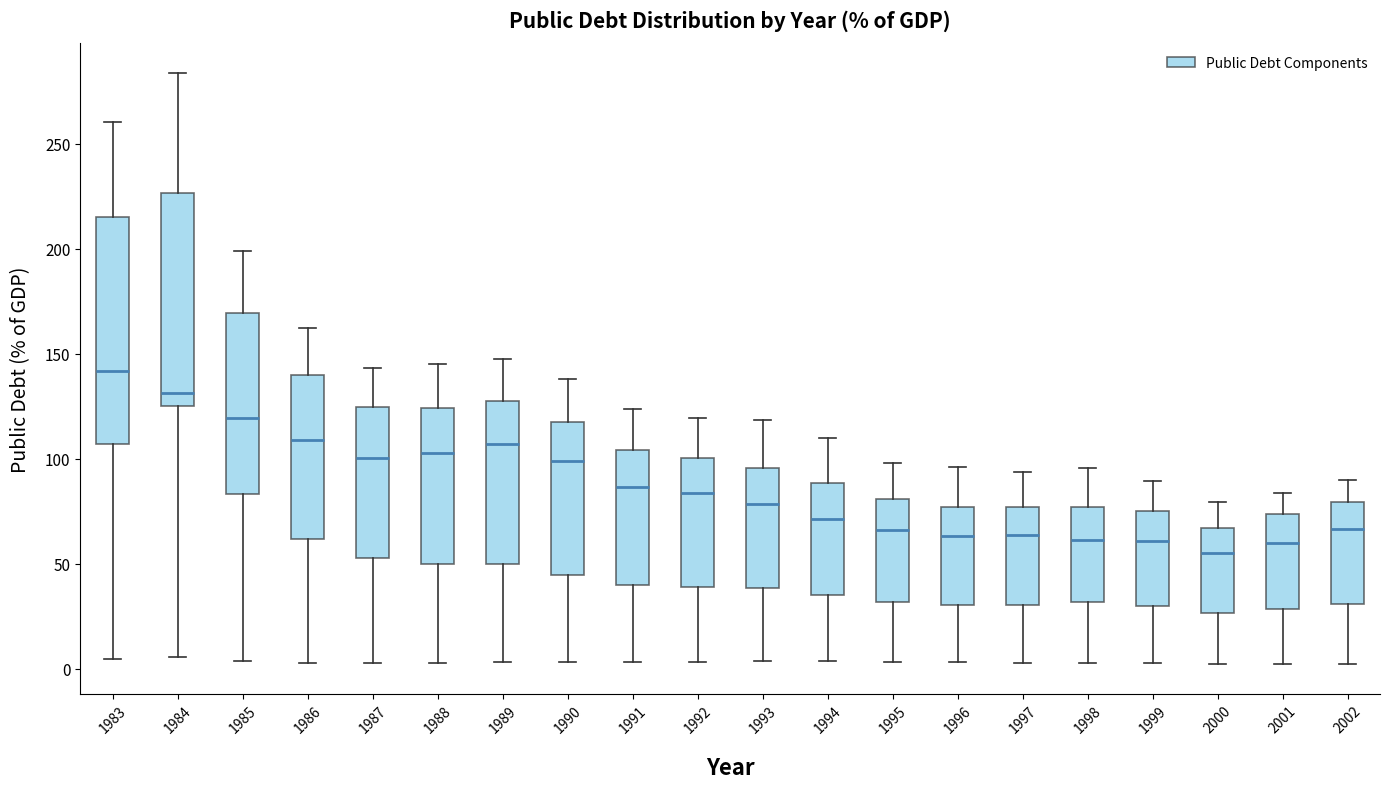

Reading left to right, transcribe this box plot: for each box, give where its median line is, the range the box spans, and where its two whiskers end, as read against the y-axis. The values are not printed on the chart, so give them approximately, as read against the axis.

1983: median 140, box 105 to 215, whiskers 5 to 260
1984: median 130, box 125 to 225, whiskers 5 to 285
1985: median 120, box 85 to 170, whiskers 5 to 200
1986: median 110, box 60 to 140, whiskers 5 to 160
1987: median 100, box 55 to 125, whiskers 5 to 145
1988: median 105, box 50 to 125, whiskers 5 to 145
1989: median 105, box 50 to 130, whiskers 5 to 145
1990: median 100, box 45 to 120, whiskers 5 to 140
1991: median 85, box 40 to 105, whiskers 5 to 125
1992: median 85, box 40 to 100, whiskers 5 to 120
1993: median 80, box 40 to 95, whiskers 5 to 120
1994: median 70, box 35 to 90, whiskers 5 to 110
1995: median 65, box 30 to 80, whiskers 5 to 100
1996: median 65, box 30 to 75, whiskers 5 to 95
1997: median 65, box 30 to 75, whiskers 5 to 95
1998: median 60, box 30 to 75, whiskers 5 to 95
1999: median 60, box 30 to 75, whiskers 5 to 90
2000: median 55, box 25 to 65, whiskers 0 to 80
2001: median 60, box 30 to 75, whiskers 0 to 85
2002: median 65, box 30 to 80, whiskers 0 to 90